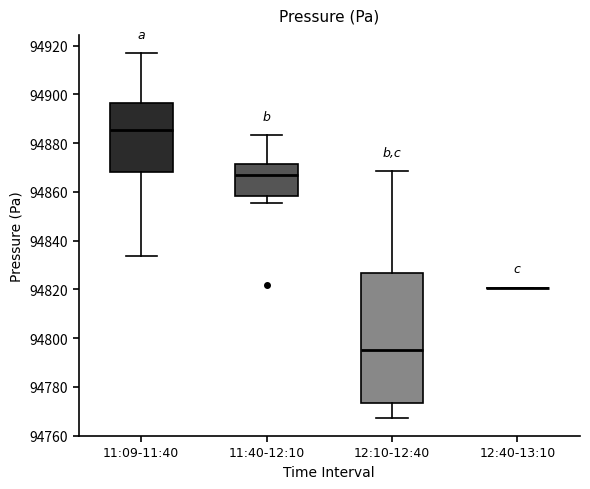

Where does the median line of the box for 11:40-12:10 sit on the y-axis? The values are not printed on the chart, so give them approximately, as read against the axis.

94868